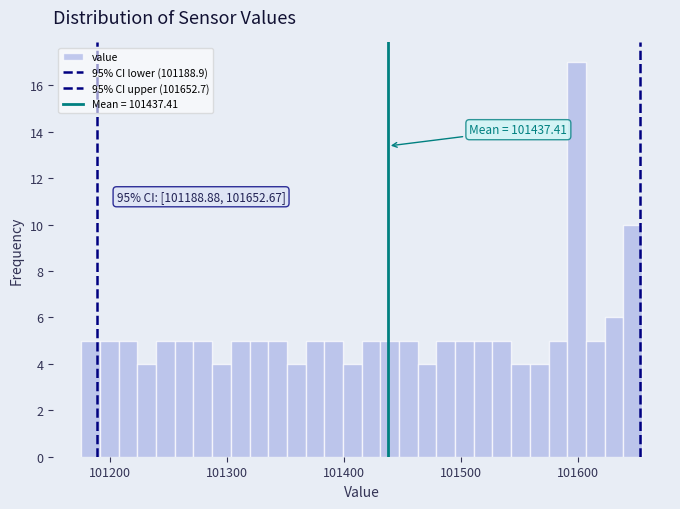

Read against the x-axis, roughly where is the centre of the tallest bar?

101600